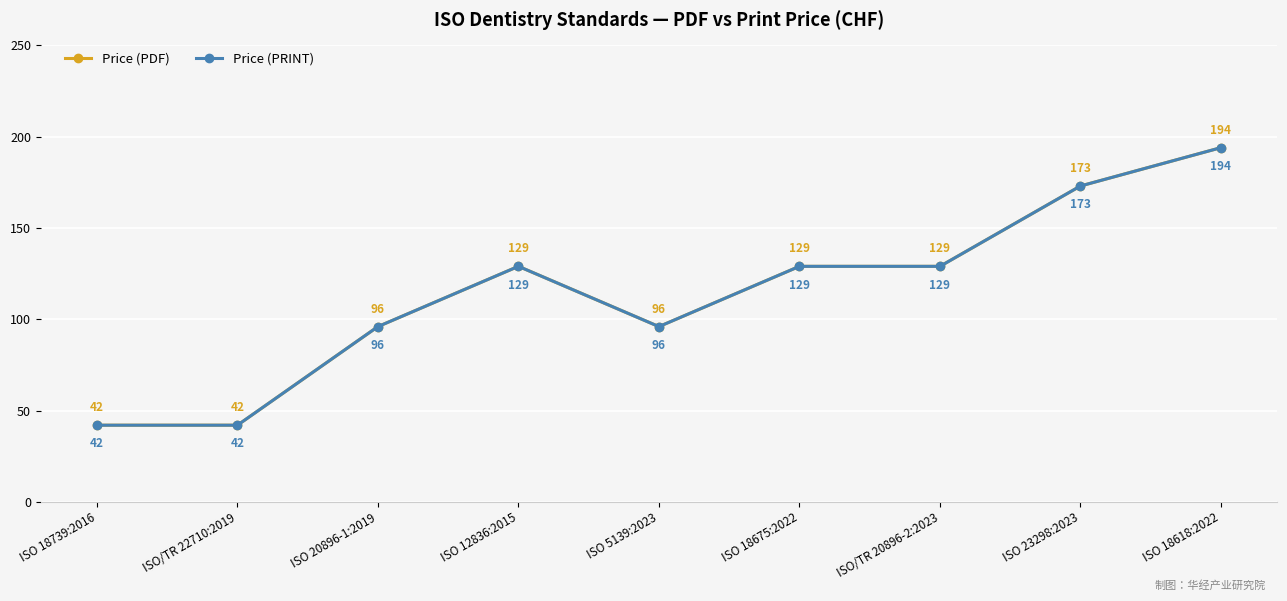

How many lines are shown in the chart?

2